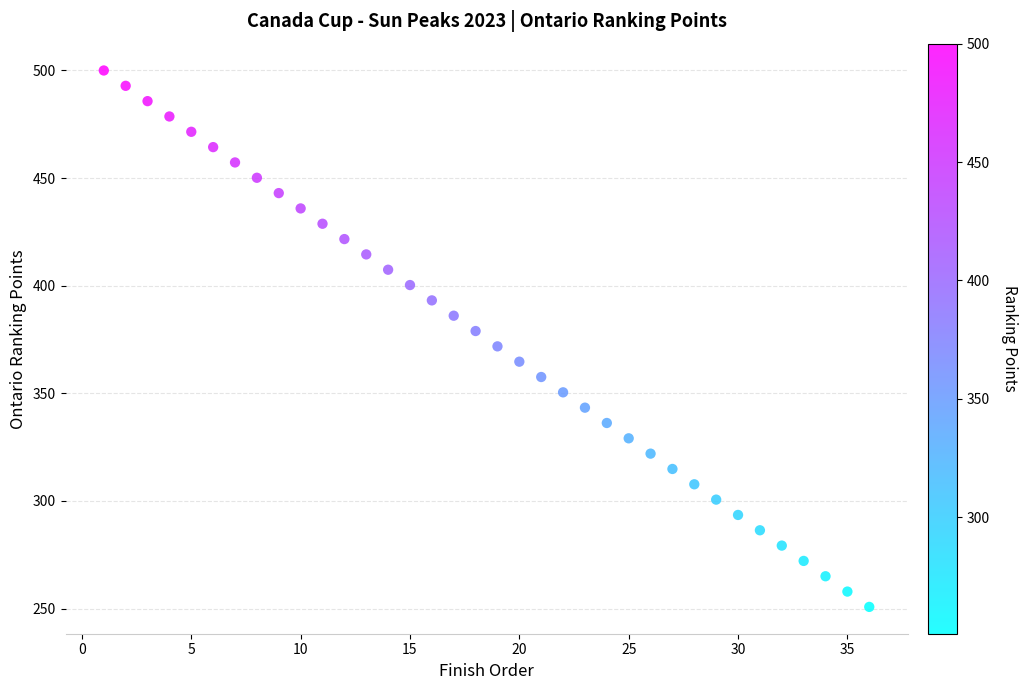

What is the range of X values (max minus min)?

35.0